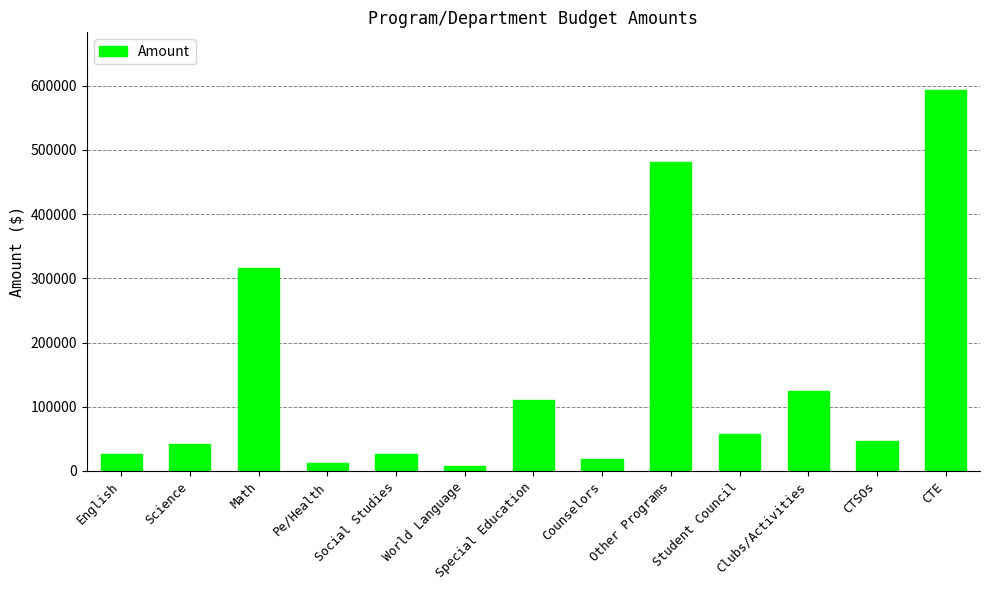

Which category has the highest value across all series?

CTE